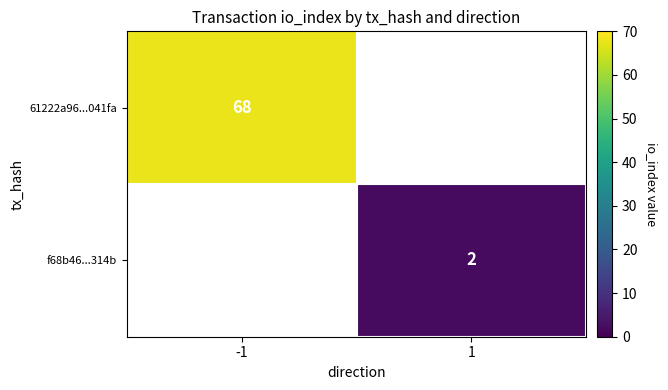

At how many categories does at least one series exceed 36?

1